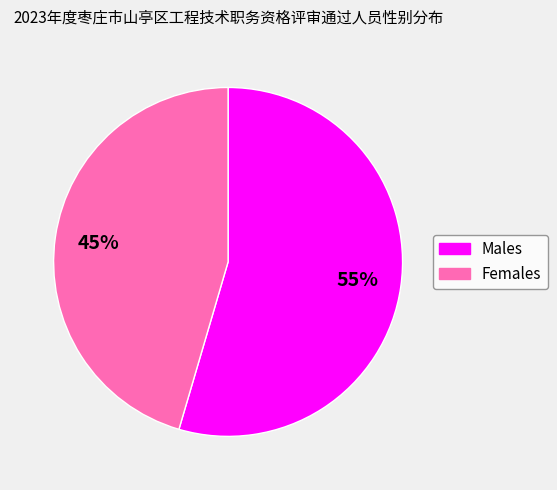

To the nearest percent, what is the average slice percentage?

50%